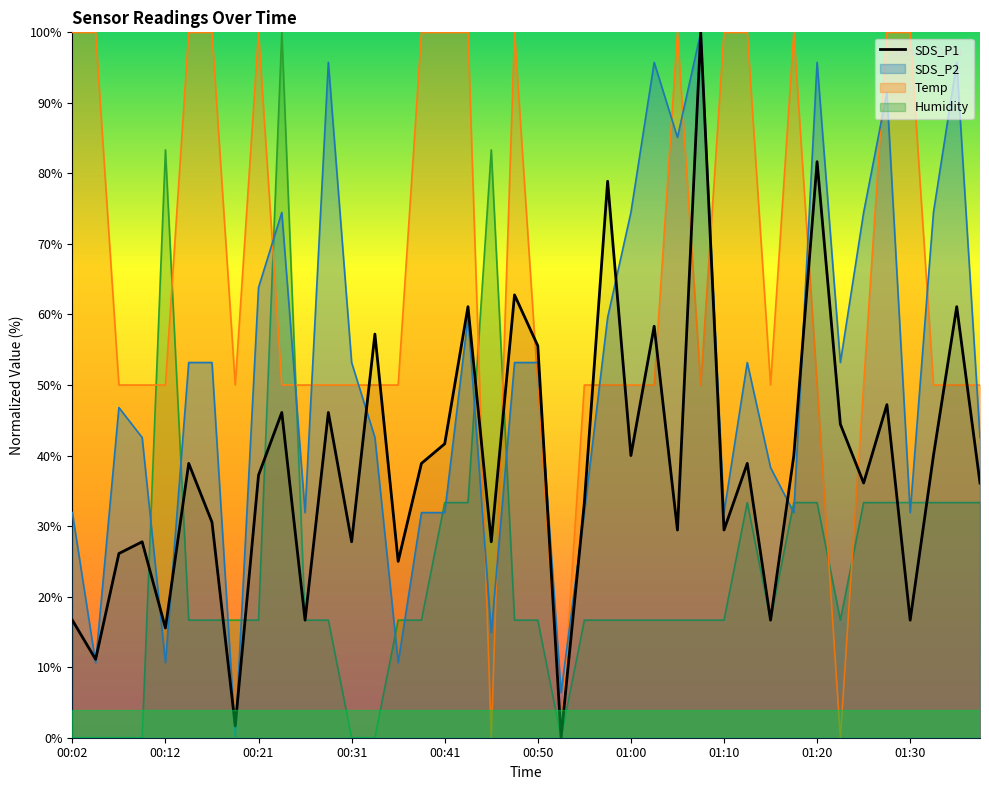

Is it true that SDS_P1 equals 20.6 at 00:24?

False